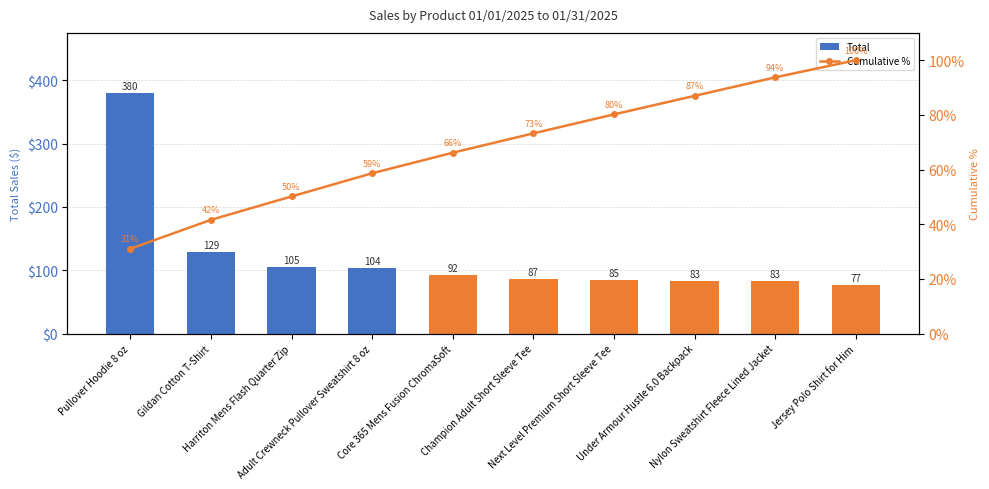

Is it true that Cumulative % equals 45.6 at Next Level Premium Short Sleeve Tee?

False